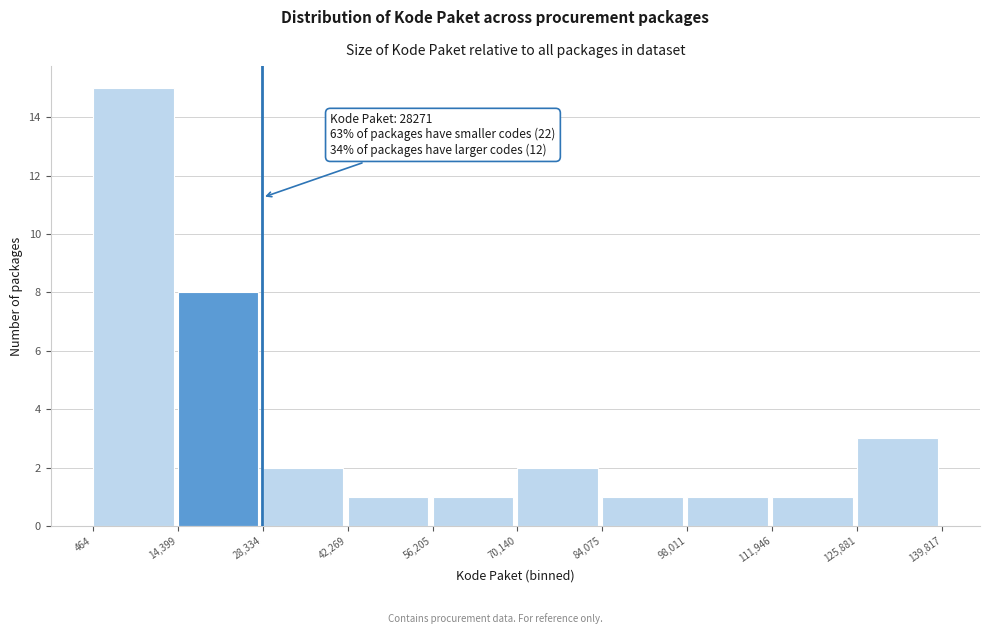

Over which range of the x-axis is the bar tallest?

464 to 14,399